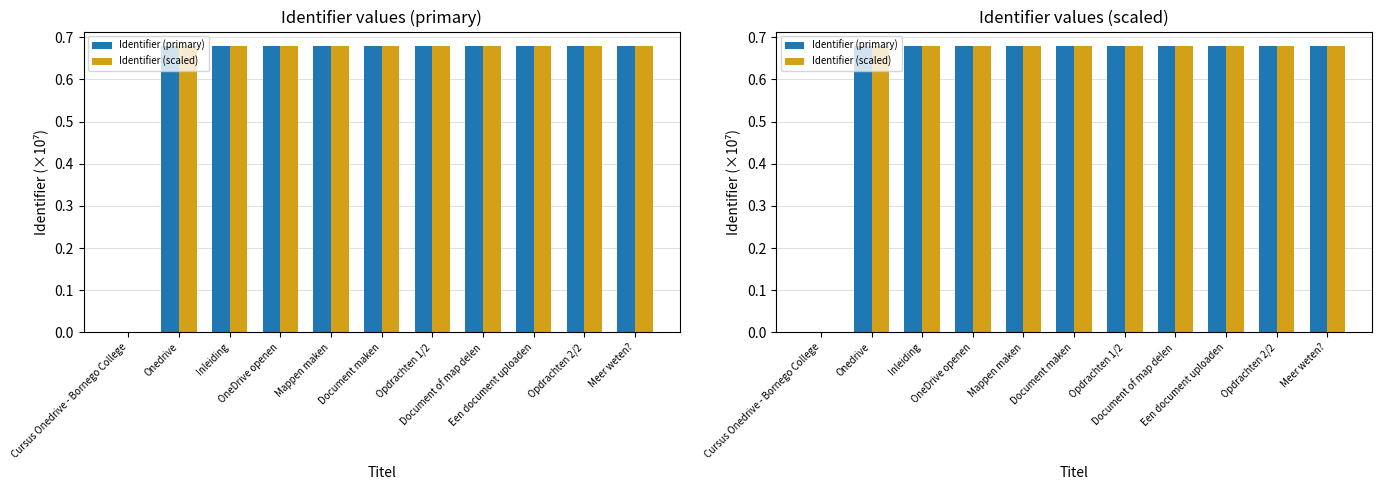

What is the average value of the Identifier (primary) series?

0.6